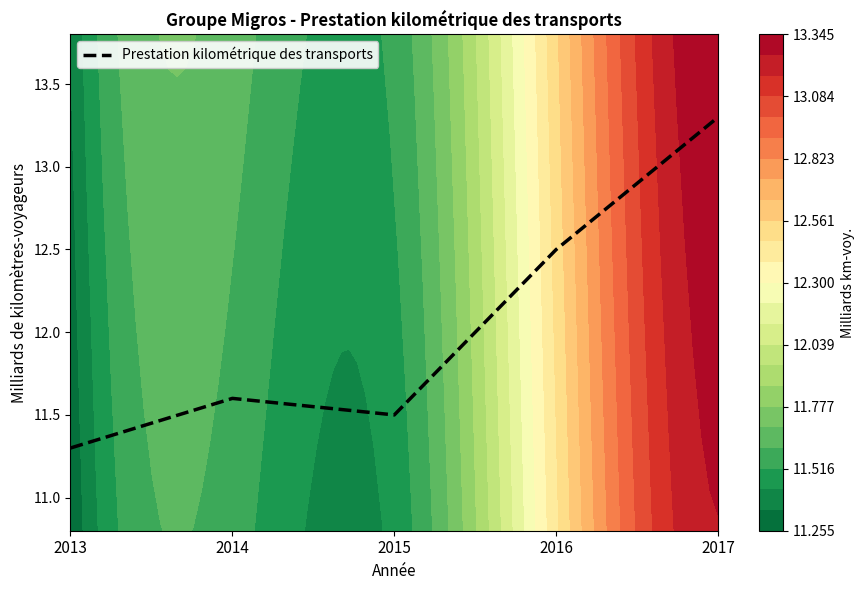

What is the difference between the maximum and second lowest values?

1.8